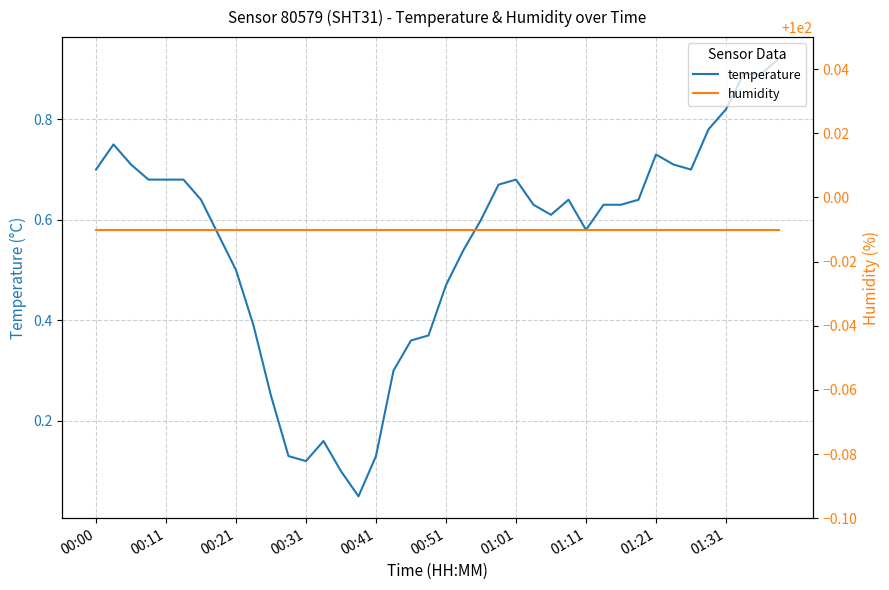

The value of temperature at 01:21 is 0.2. True or false?

False